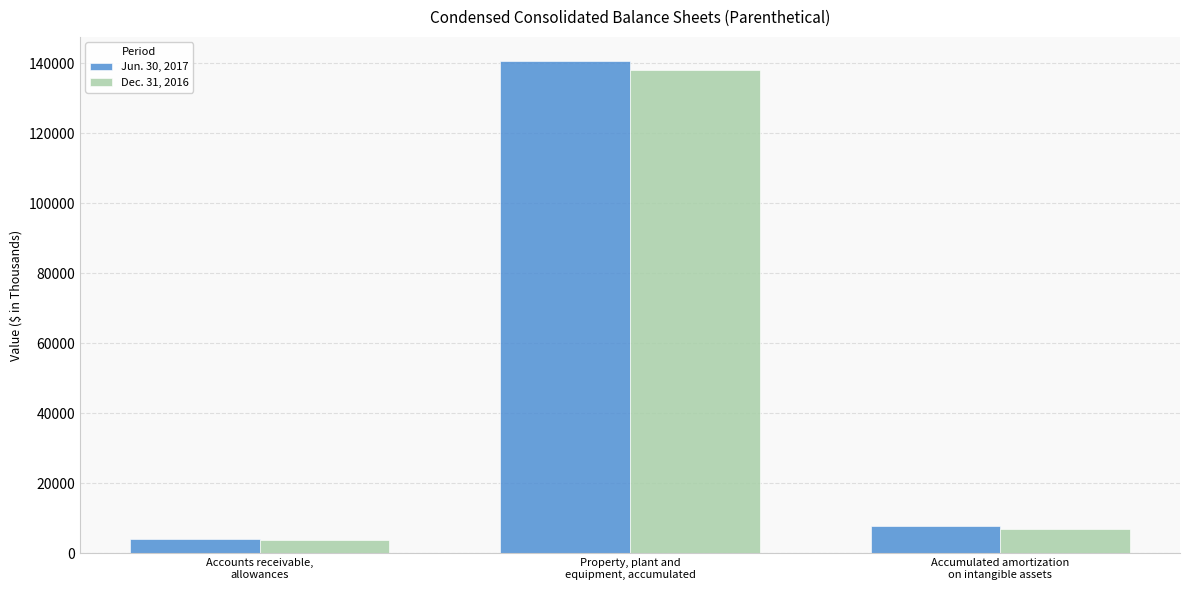

What is the spread (max minus min) of values at Accounts receivable,
allowances?

117